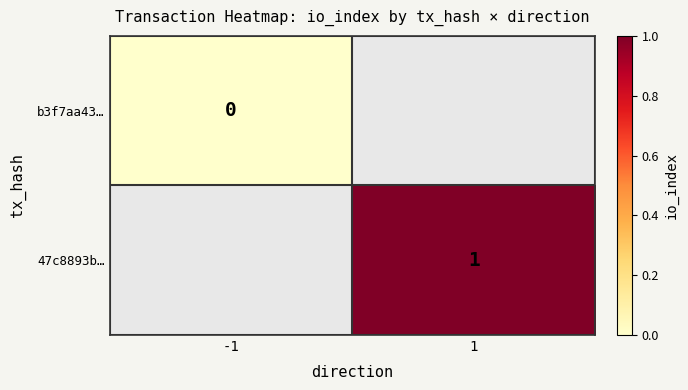

Is it true that 47c8893b… equals 1 at 1?

True